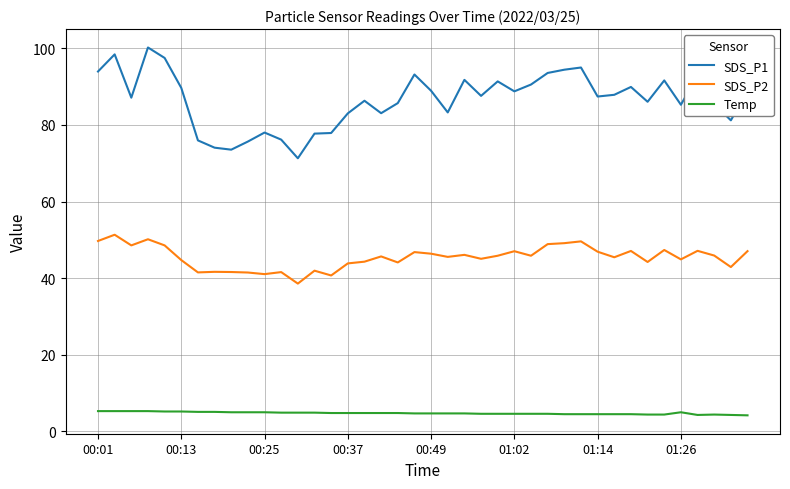

What is the minimum value for SDS_P1?

71.3